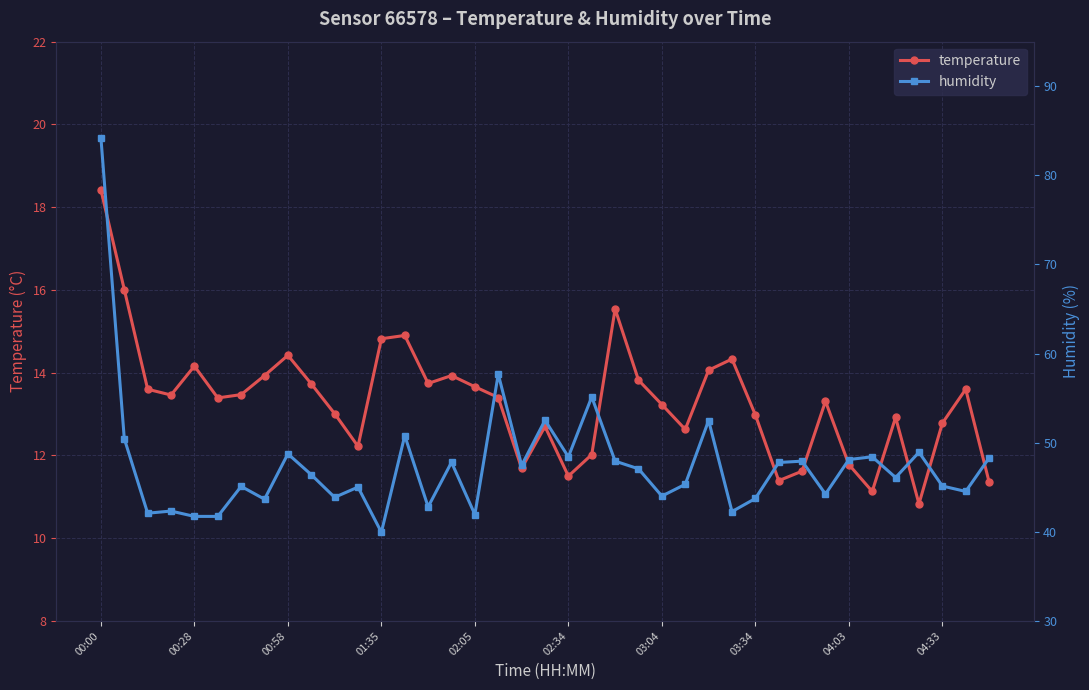

What is the difference between the second highest and second lowest values in the temperature series?

4.9